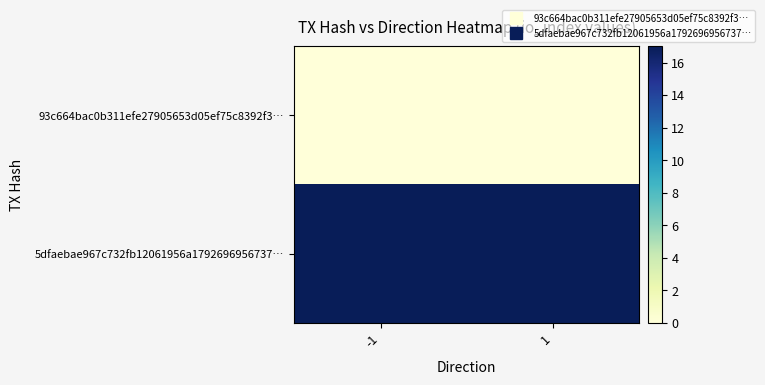

What is the difference between the highest and lowest values at -1?

17